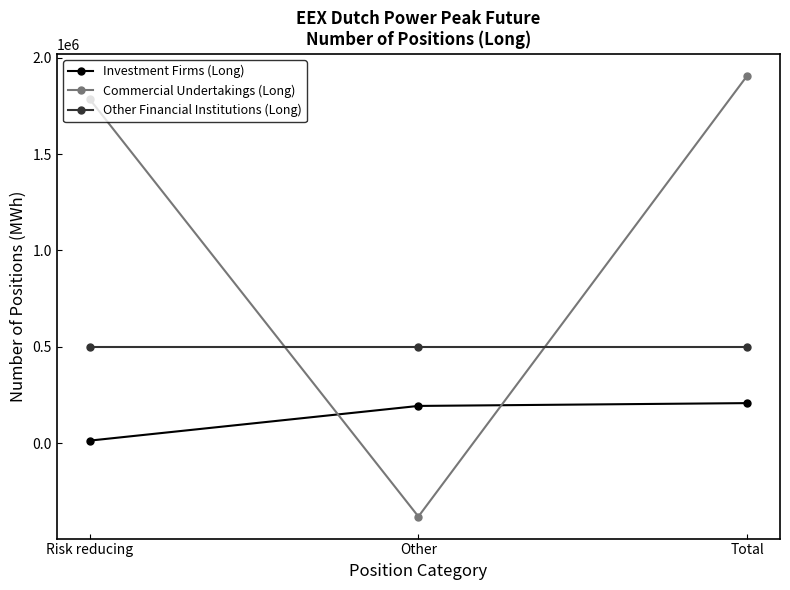

What is the maximum value shown in the chart?

1905484